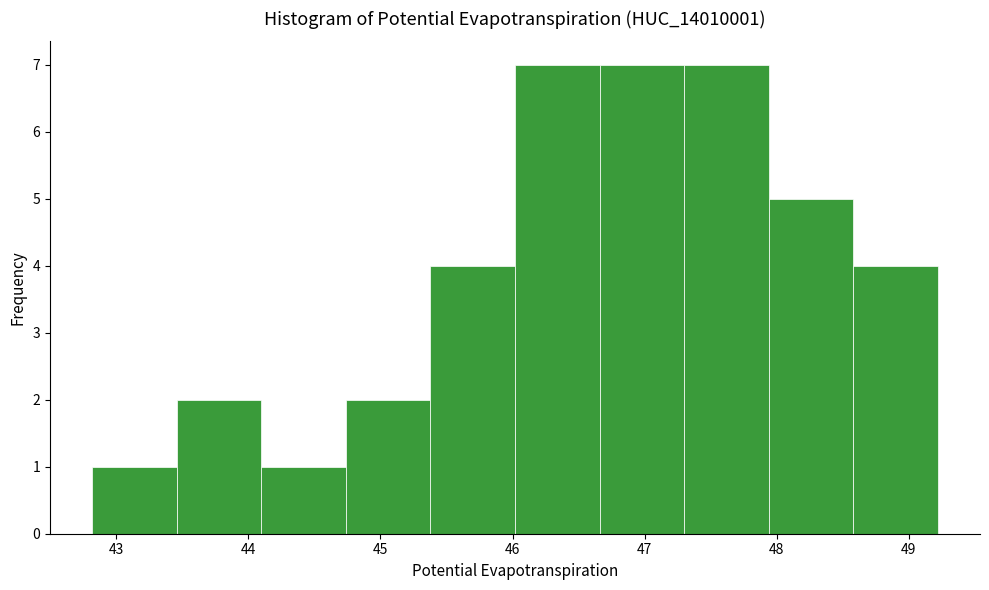

Reading left to right, list every bar in this chart as the range it spans on the x-axis followed by its height. Neither the bar edges nor the heights are printed on the chart, so give them approximately, as read against the axes.

42.8 to 43.5: 1
43.5 to 44.1: 2
44.1 to 44.7: 1
44.7 to 45.4: 2
45.4 to 46.0: 4
46.0 to 46.7: 7
46.7 to 47.3: 7
47.3 to 47.9: 7
47.9 to 48.6: 5
48.6 to 49.2: 4